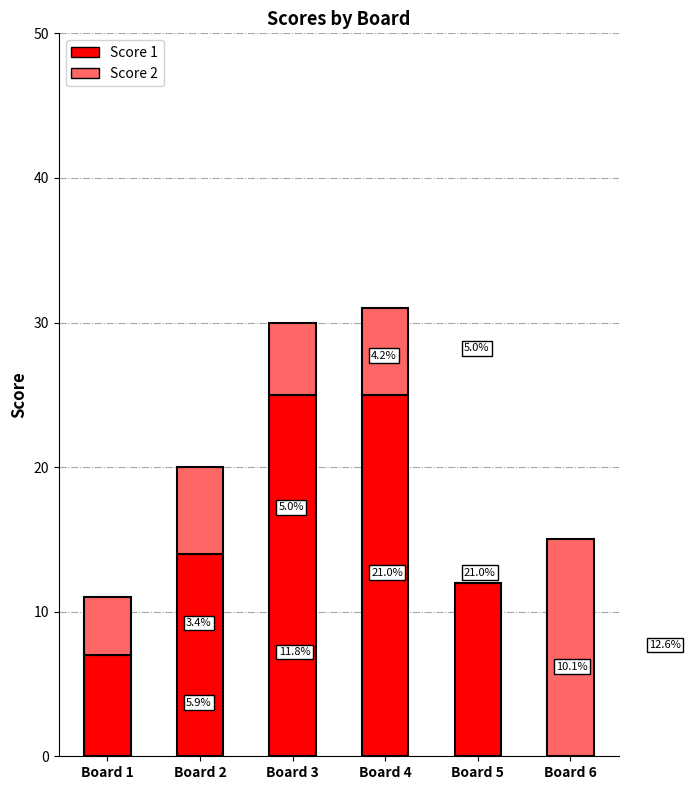

Does the chart contain stacked bars?

Yes